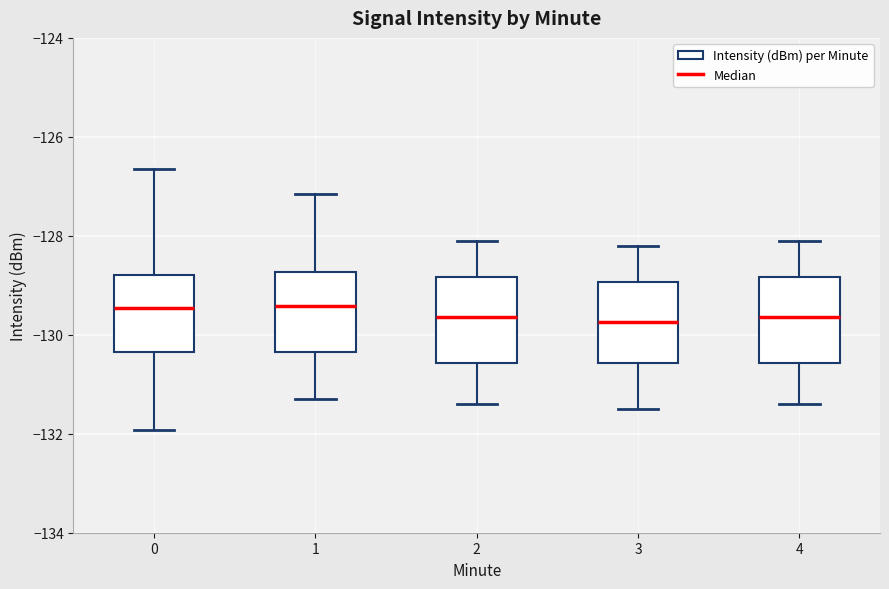

Reading left to right, transcribe this box plot: for each box, give where its median line is, the range the box spans, and where its two whiskers end, as read against the y-axis. The values are not printed on the chart, so give them approximately, as read against the axis.

0: median -129.4, box -130.4 to -128.8, whiskers -132.0 to -126.6
1: median -129.4, box -130.4 to -128.8, whiskers -131.2 to -127.2
2: median -129.6, box -130.6 to -128.8, whiskers -131.4 to -128.0
3: median -129.8, box -130.6 to -129.0, whiskers -131.4 to -128.2
4: median -129.6, box -130.6 to -128.8, whiskers -131.4 to -128.0